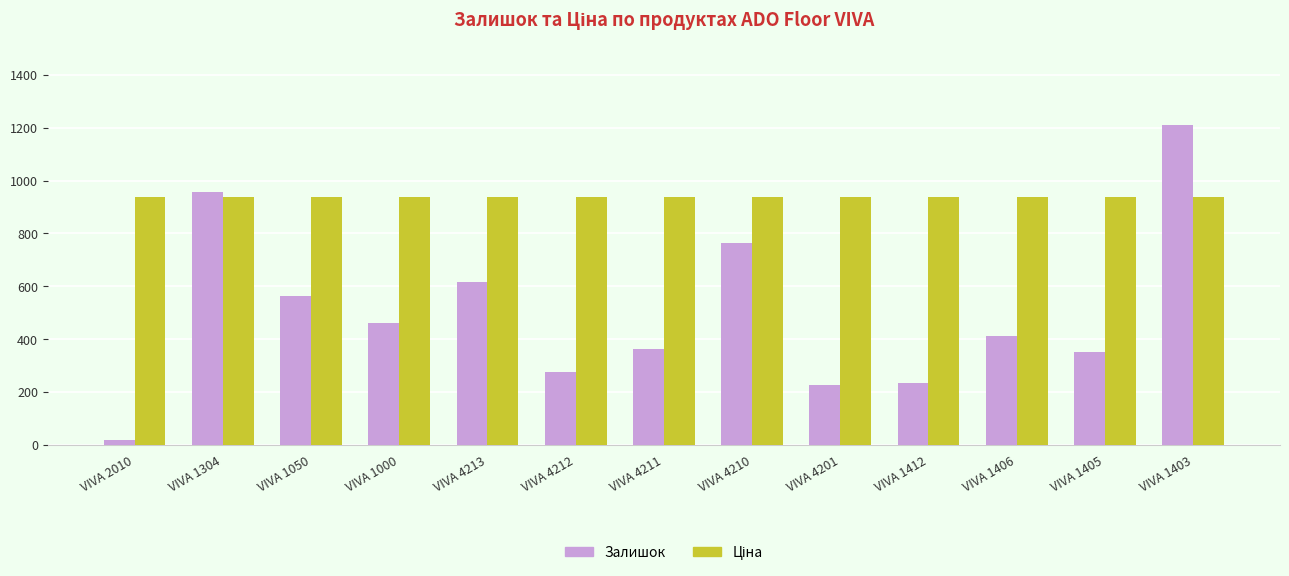

At which label does Залишок first exceed 412?

VIVA 1304